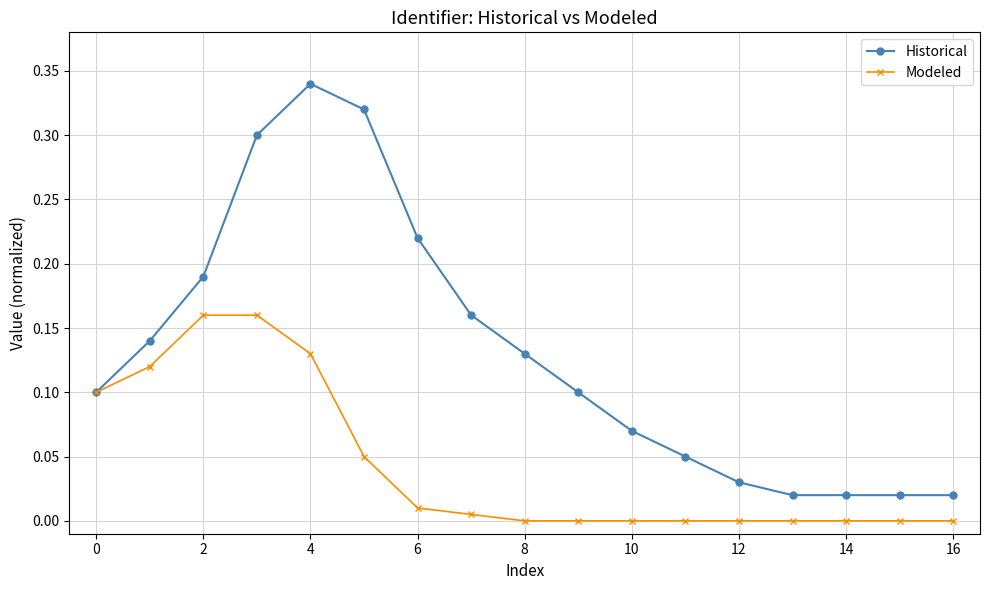

List the series in order of their peak value, lowest first.

Modeled, Historical